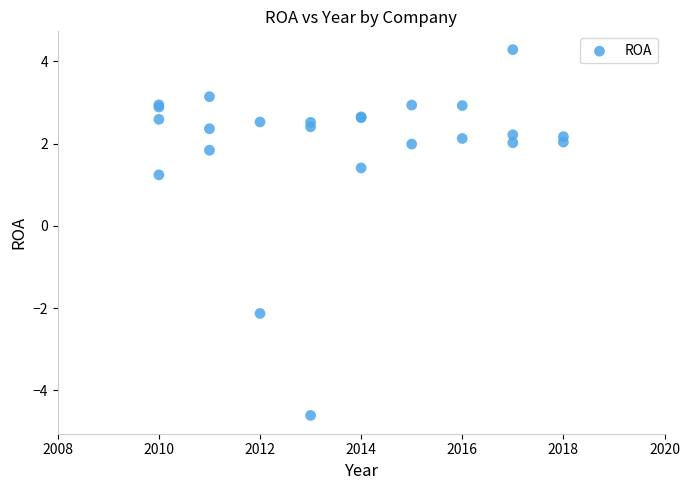

What Y value in the scatter plot is closest to 0?

1.2